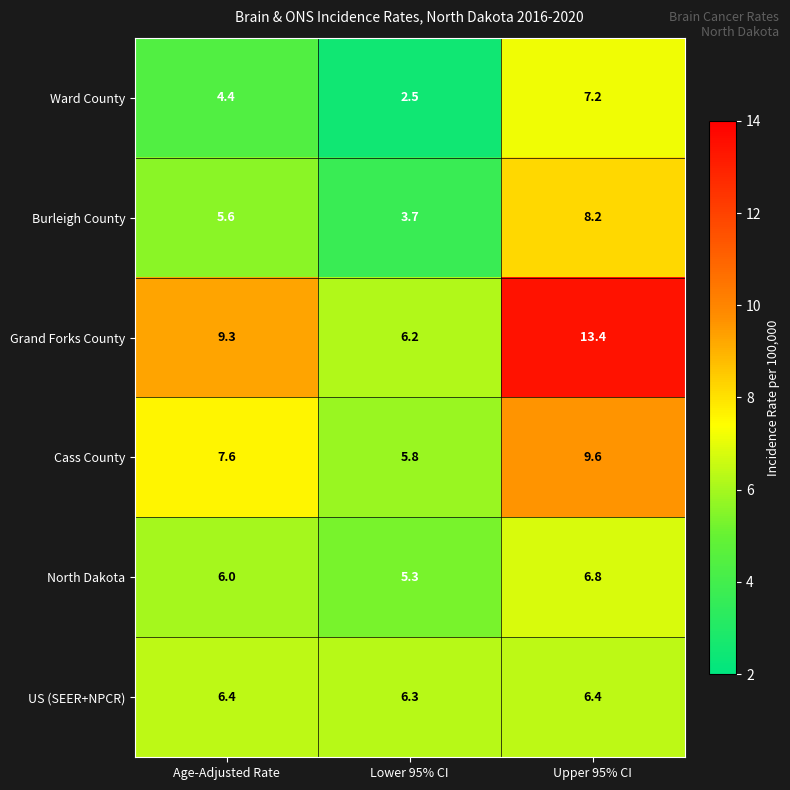

The value of Burleigh County at Upper 95% CI is 8.2. True or false?

True